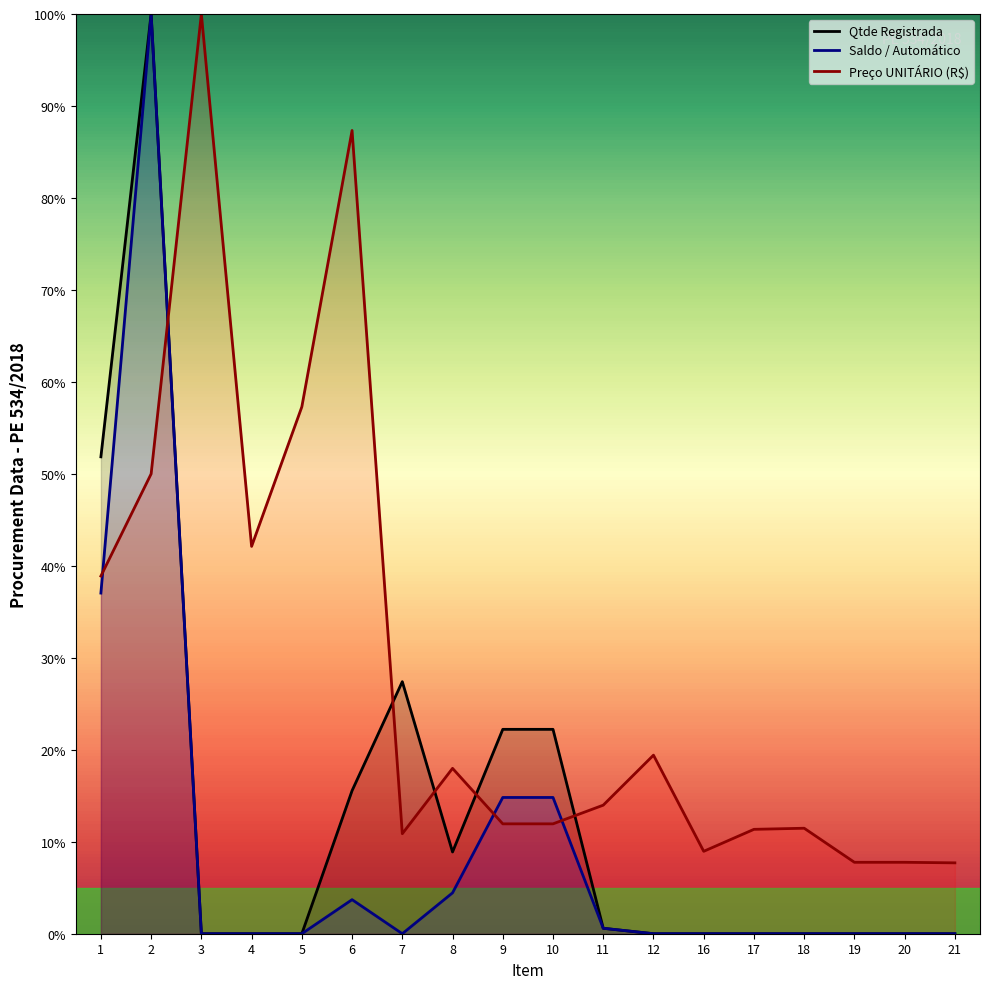

At how many categories does at least one series exceed 12?

12